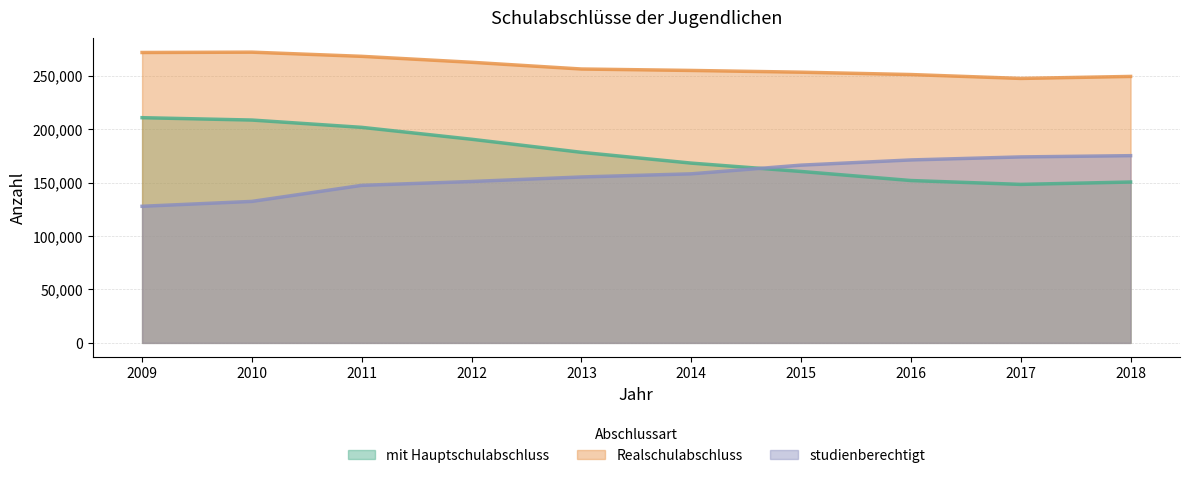

At 2012, list the series in order from largest to smallest.

Realschulabschluss, mit Hauptschulabschluss, studienberechtigt